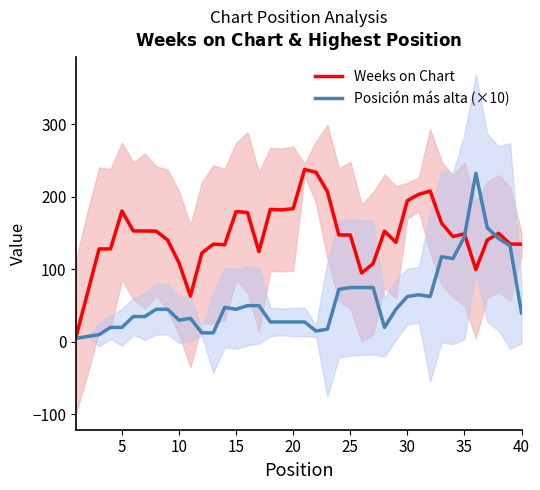

What is the highest value of the Posición más alta (×10) series?

232.5